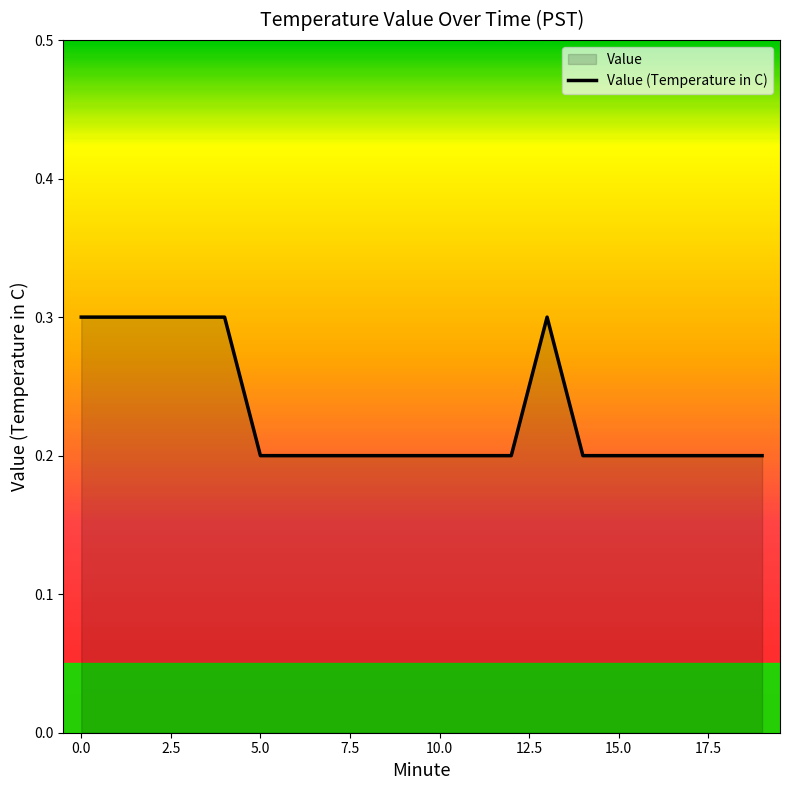

What is the smallest value displayed?

0.2